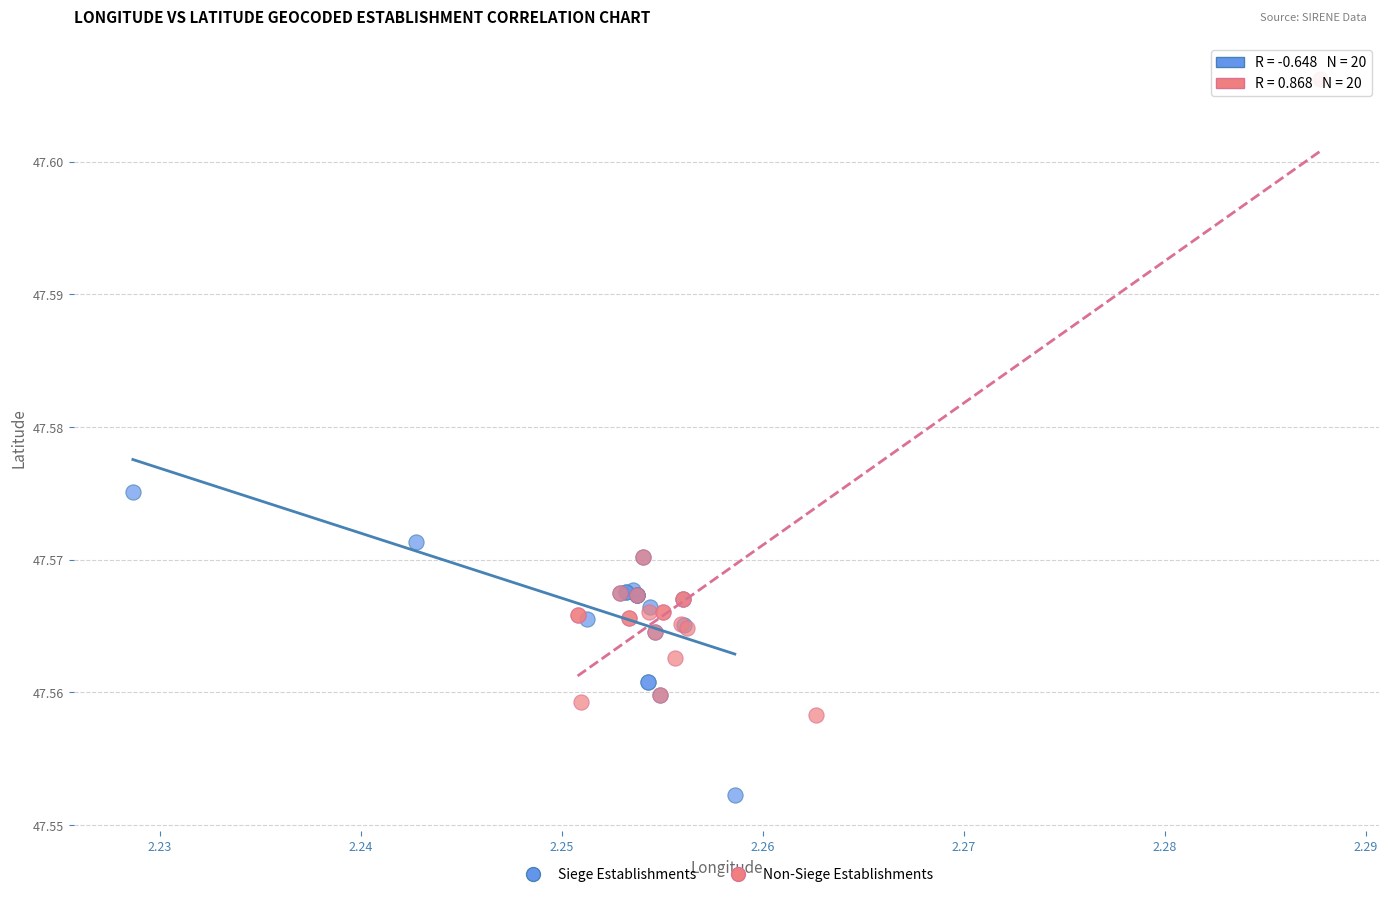

Which series reaches the minimum Y coordinate?

Siege Establishments